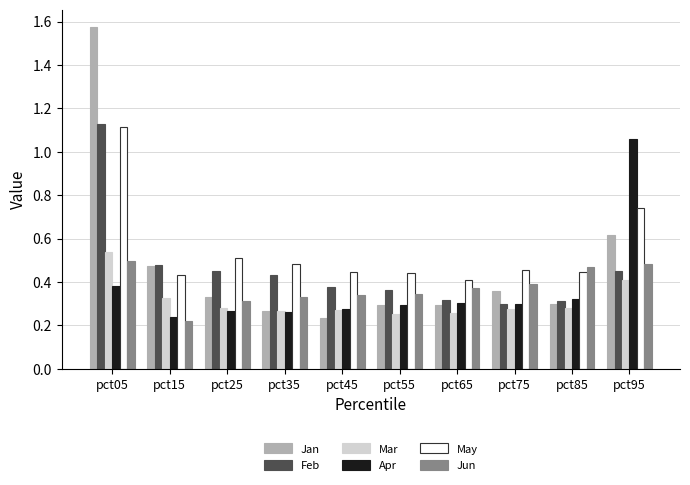

Count the number of data series in this chart.

6